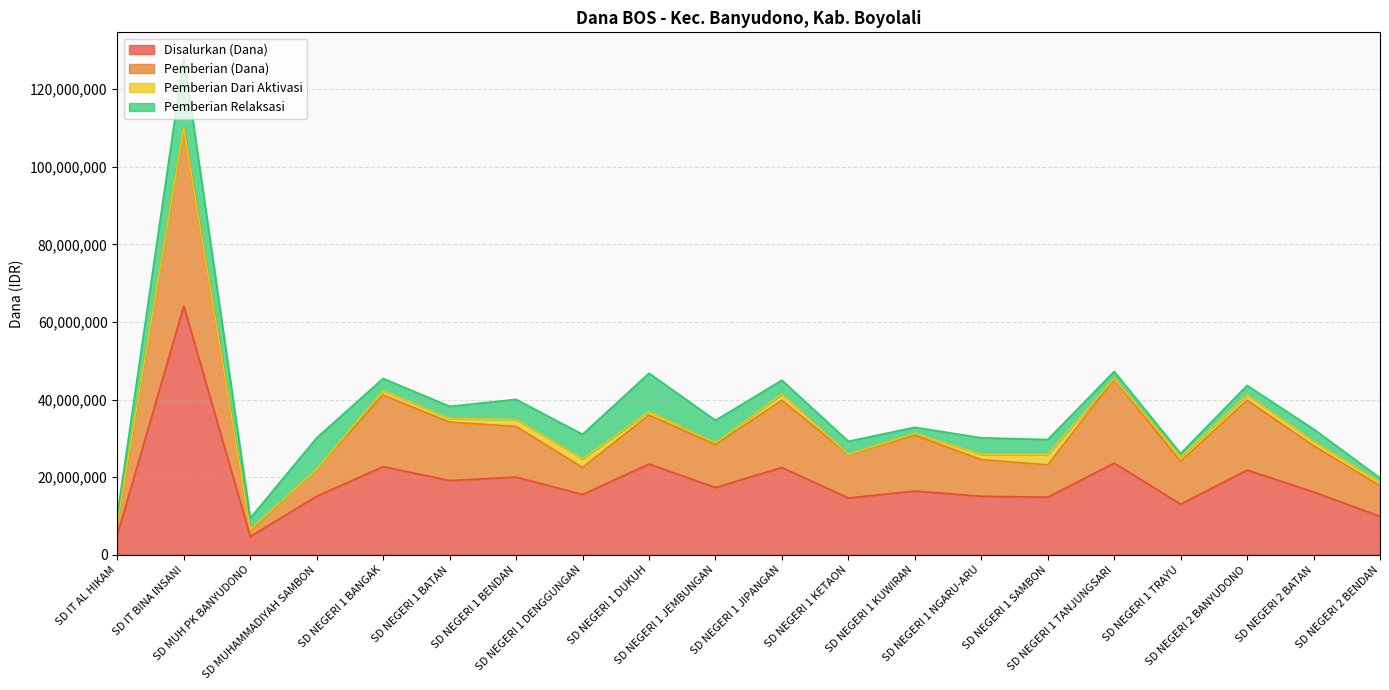

Does the chart have visible grid lines?

Yes